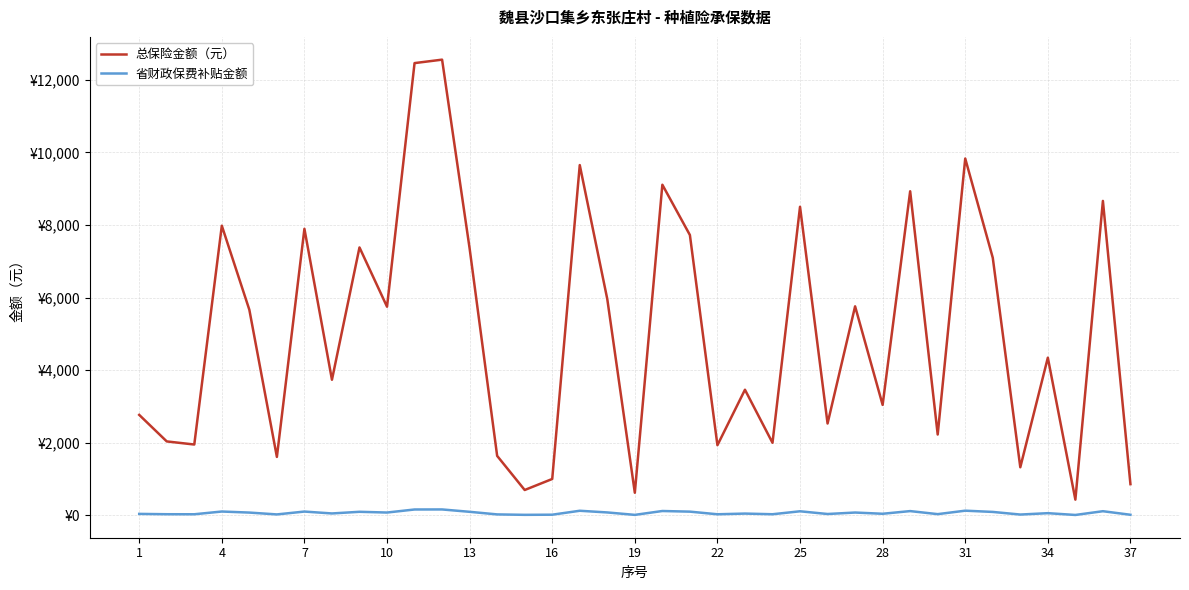

What are all the series names shown in the legend?

总保险金额（元）, 省财政保费补贴金额